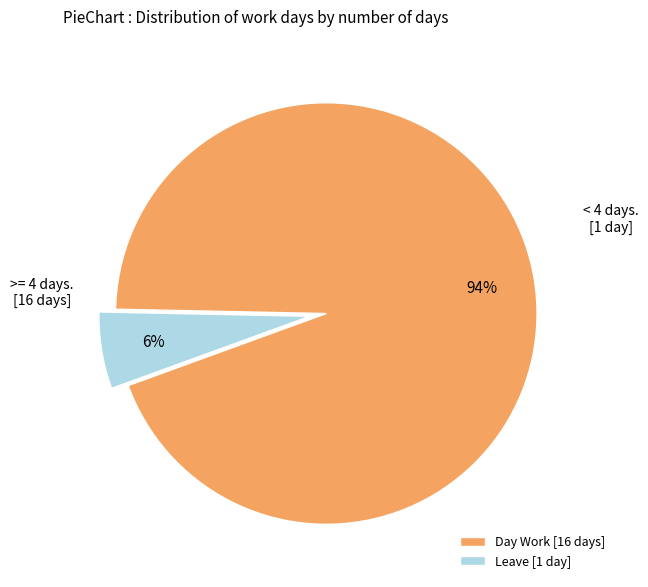

Approximately how many times larger is the value at Leave compared to Day Work?

0.1